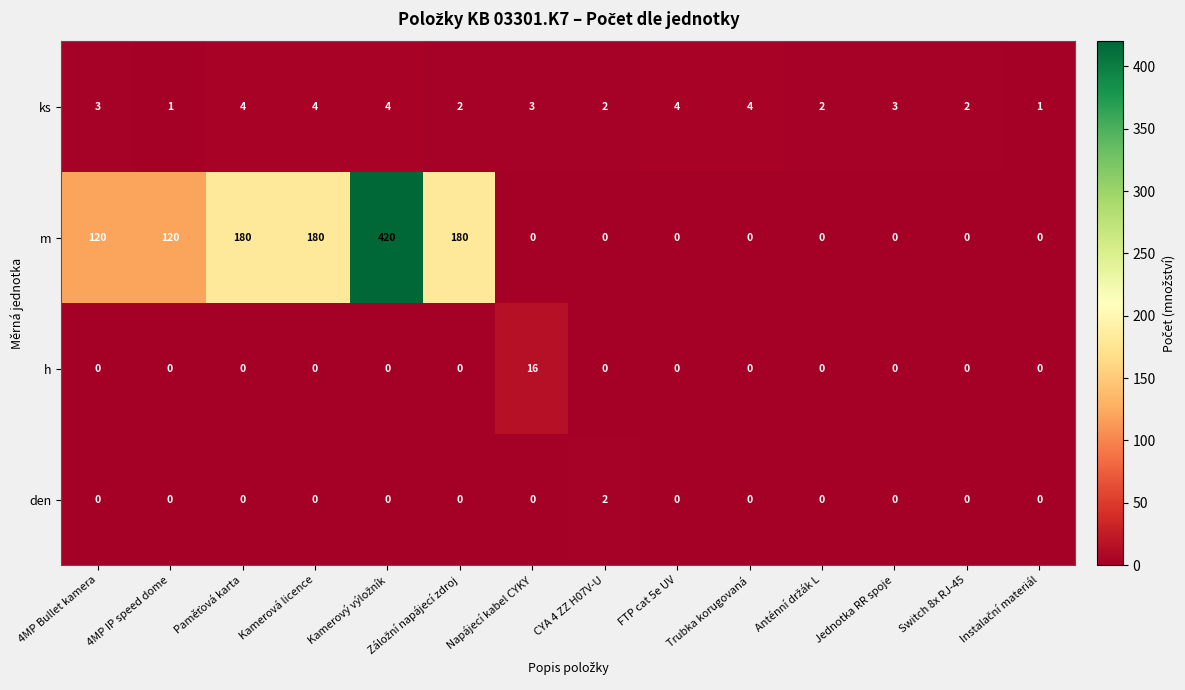

How many distinct data groups are displayed?

4